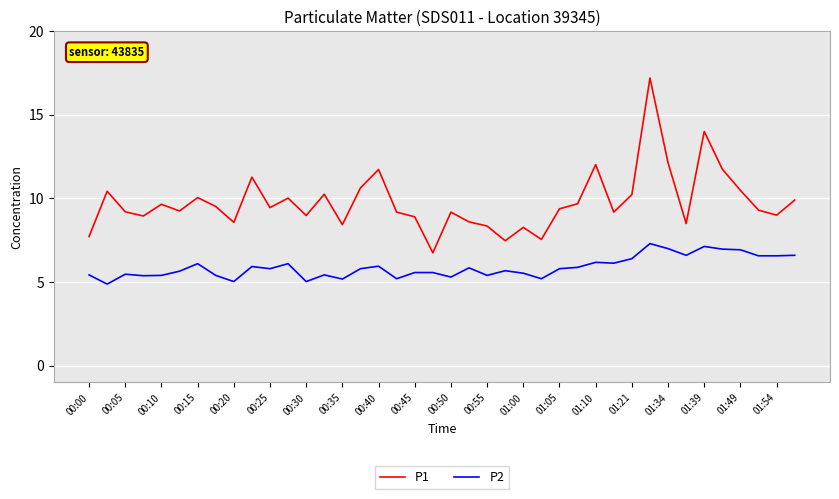

List the series in order of their peak value, highest first.

P1, P2